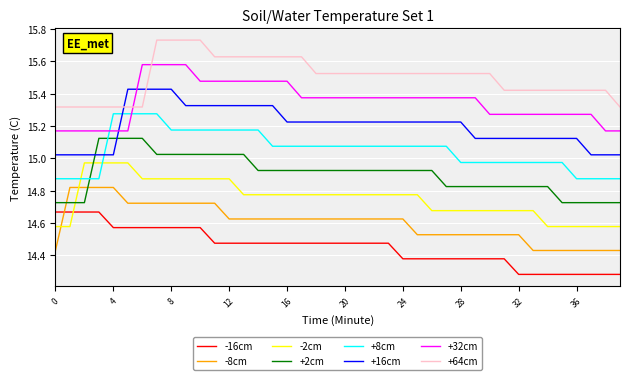

What is the difference between the maximum and minimum values in the -2cm series?

0.4